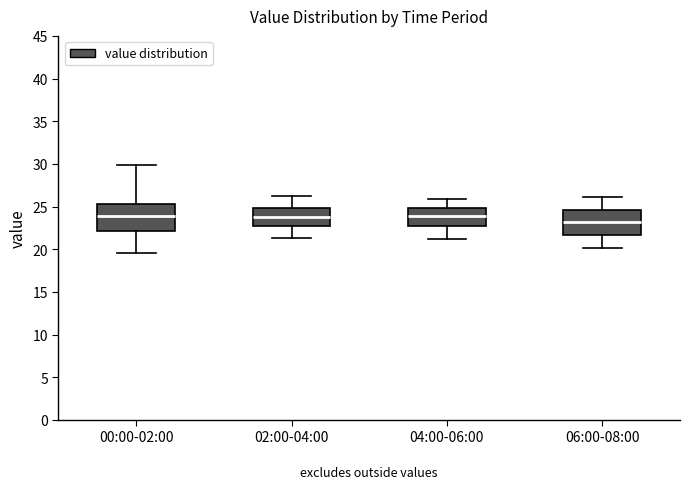

Reading left to right, transcribe this box plot: for each box, give where its median line is, the range the box spans, and where its two whiskers end, as read against the y-axis. The values are not printed on the chart, so give them approximately, as read against the axis.

00:00-02:00: median 24.0, box 22.0 to 25.5, whiskers 19.5 to 30.0
02:00-04:00: median 24.0, box 23.0 to 25.0, whiskers 21.5 to 26.5
04:00-06:00: median 24.0, box 23.0 to 25.0, whiskers 21.0 to 26.0
06:00-08:00: median 23.0, box 21.5 to 24.5, whiskers 20.0 to 26.0